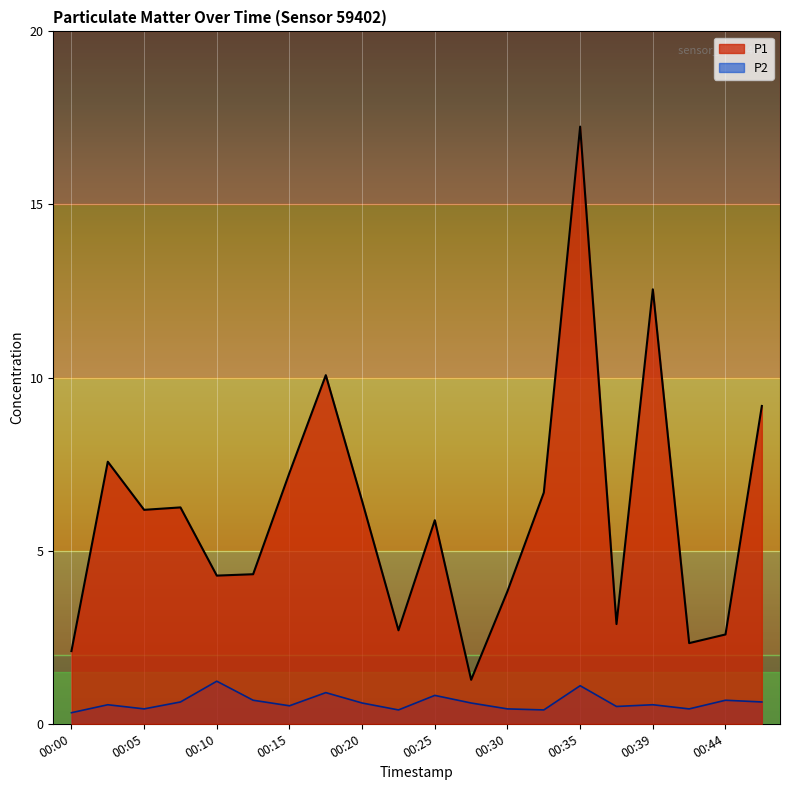

In P2, how many points are higher than both neighbors (excluding endpoints)?

7